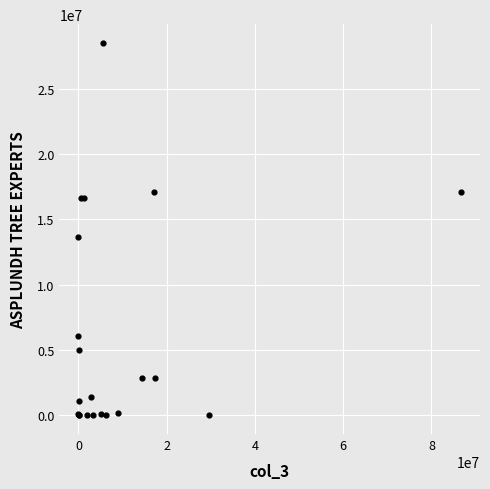

What Y value in the scatter plot is closest to 14254400?

13647786